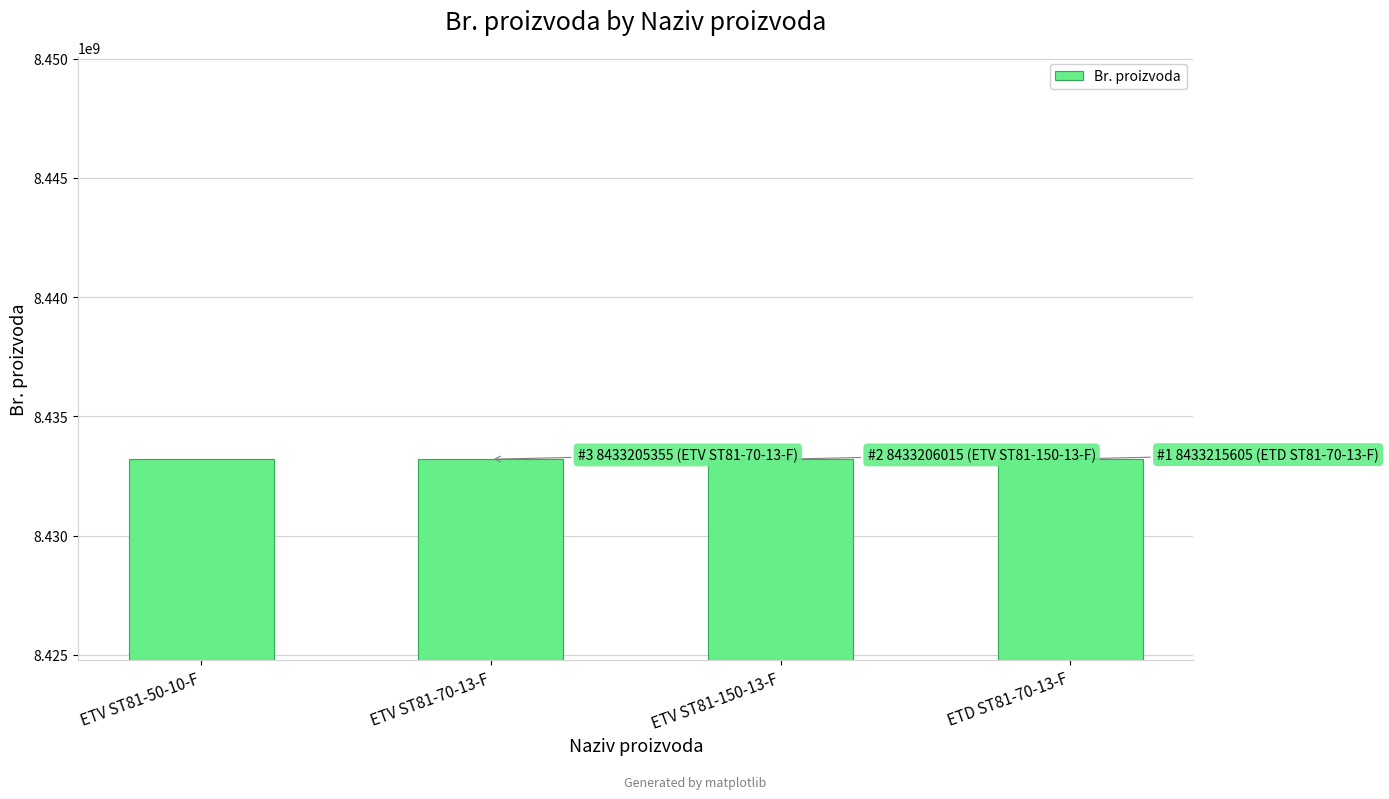

The chart shows a value of 5898870999 at ETV ST81-70-13-F. True or false?

False